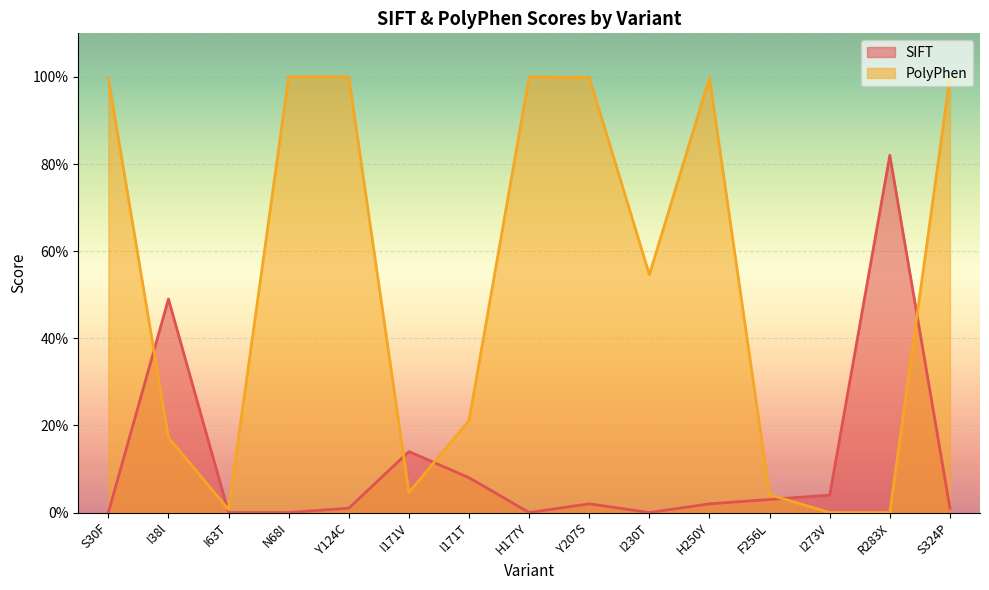

Which has a higher value, R283X or I171V?

R283X